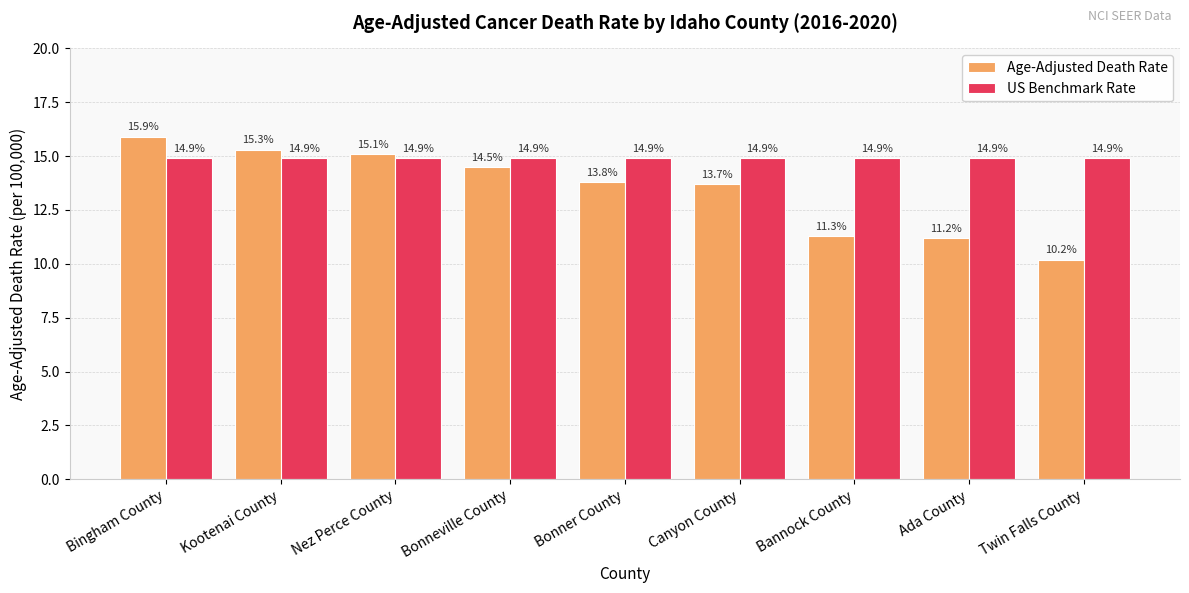

What are all the series names shown in the legend?

Age-Adjusted Death Rate, US Benchmark Rate